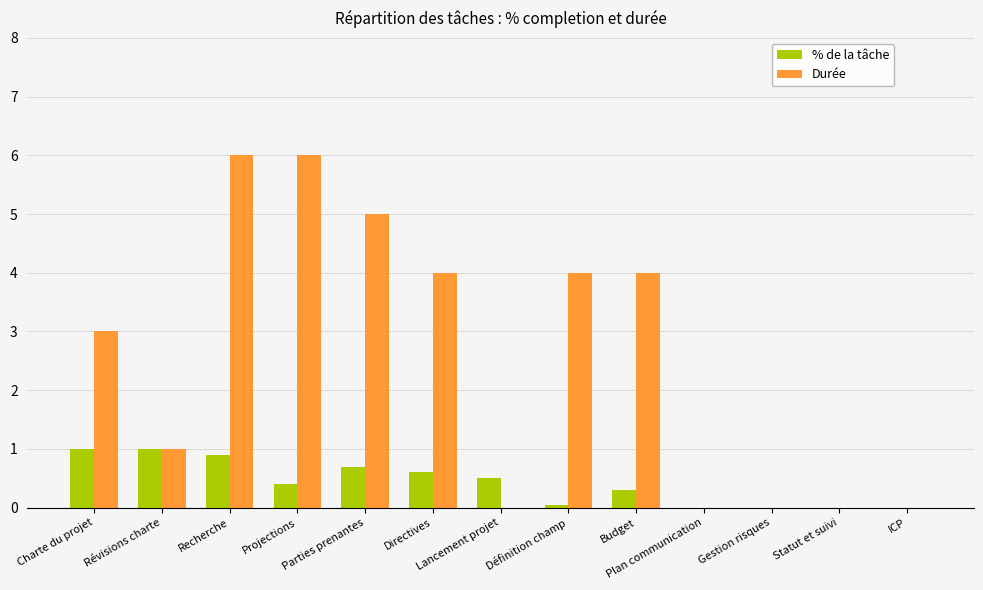

True or false: Durée has a value of 5.0 at Parties prenantes.

True